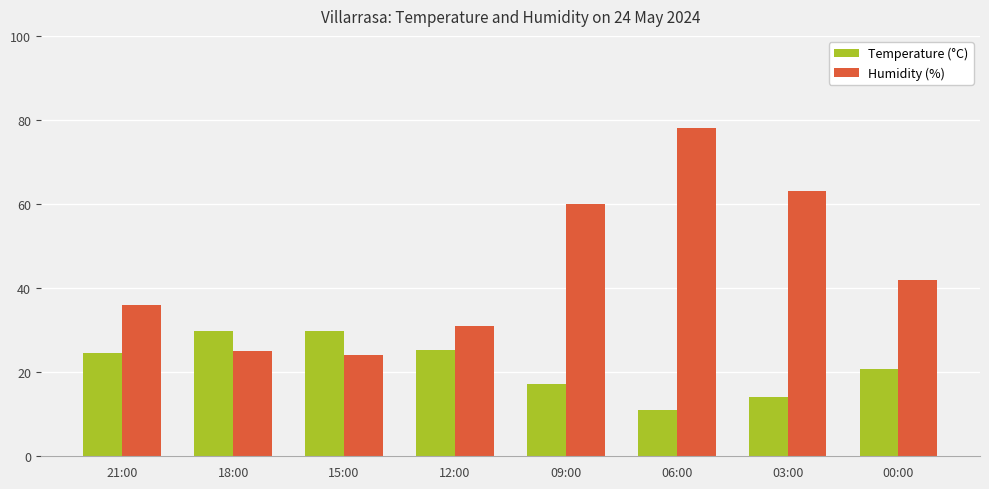

What is the difference between the Temperature (°C) values at 09:00 and 18:00?

12.4